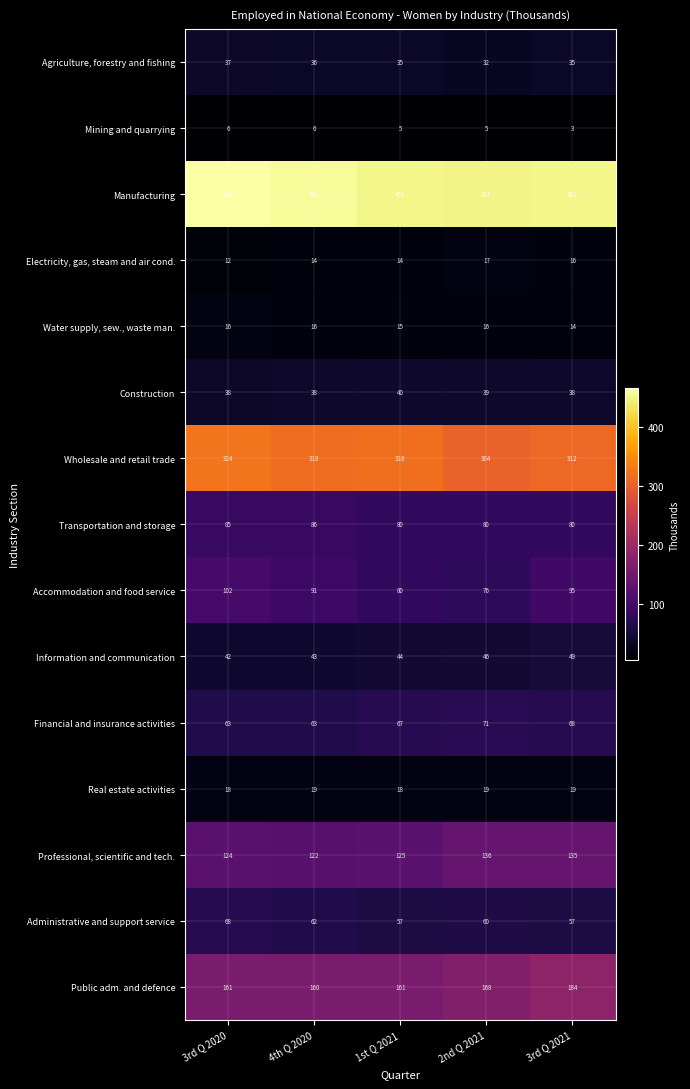

Is it true that Transportation and storage equals 147 at 4th Q 2020?

False